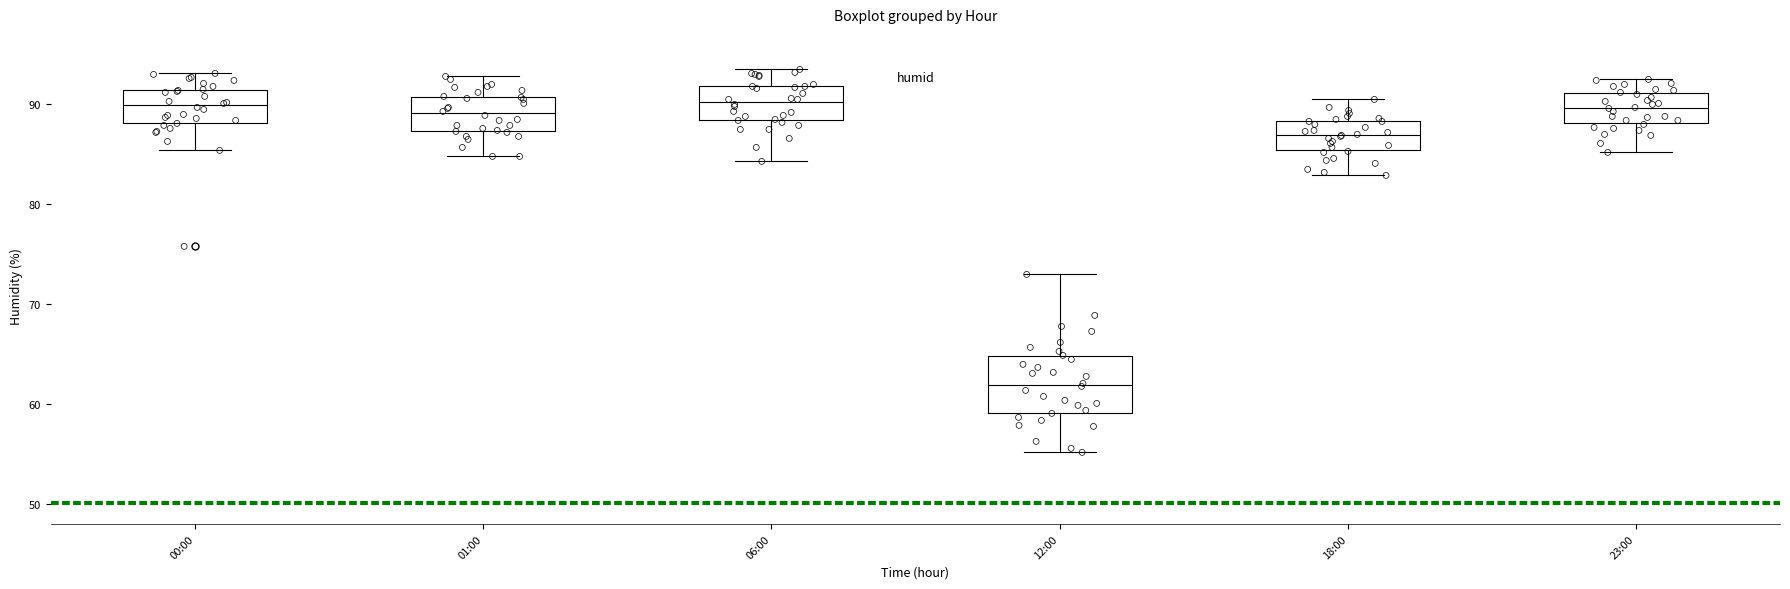

Reading left to right, transcribe this box plot: for each box, give where its median line is, the range the box spans, and where its two whiskers end, as read against the y-axis. The values are not printed on the chart, so give them approximately, as read against the axis.

00:00: median 90, box 88 to 91, whiskers 85 to 93
01:00: median 89, box 87 to 91, whiskers 85 to 93
06:00: median 90, box 88 to 92, whiskers 84 to 94
12:00: median 62, box 59 to 65, whiskers 55 to 73
18:00: median 87, box 85 to 88, whiskers 83 to 91
23:00: median 90, box 88 to 91, whiskers 85 to 93